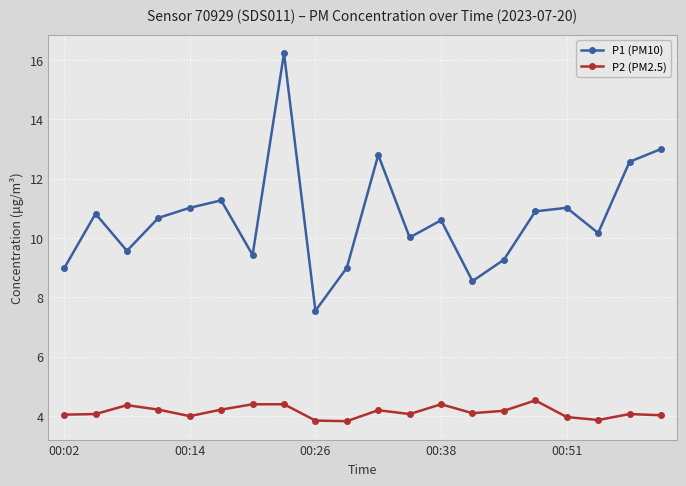

Which series has the largest range (max minus min)?

P1 (PM10)